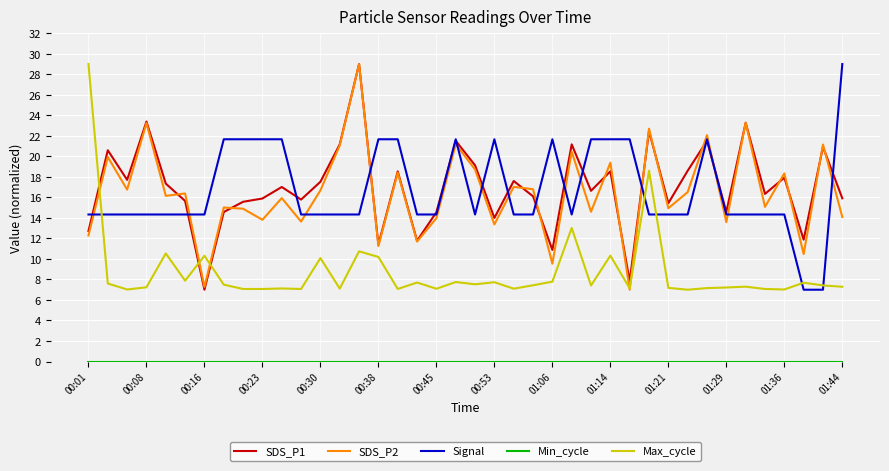

What is the maximum value for Max_cycle?

29.0